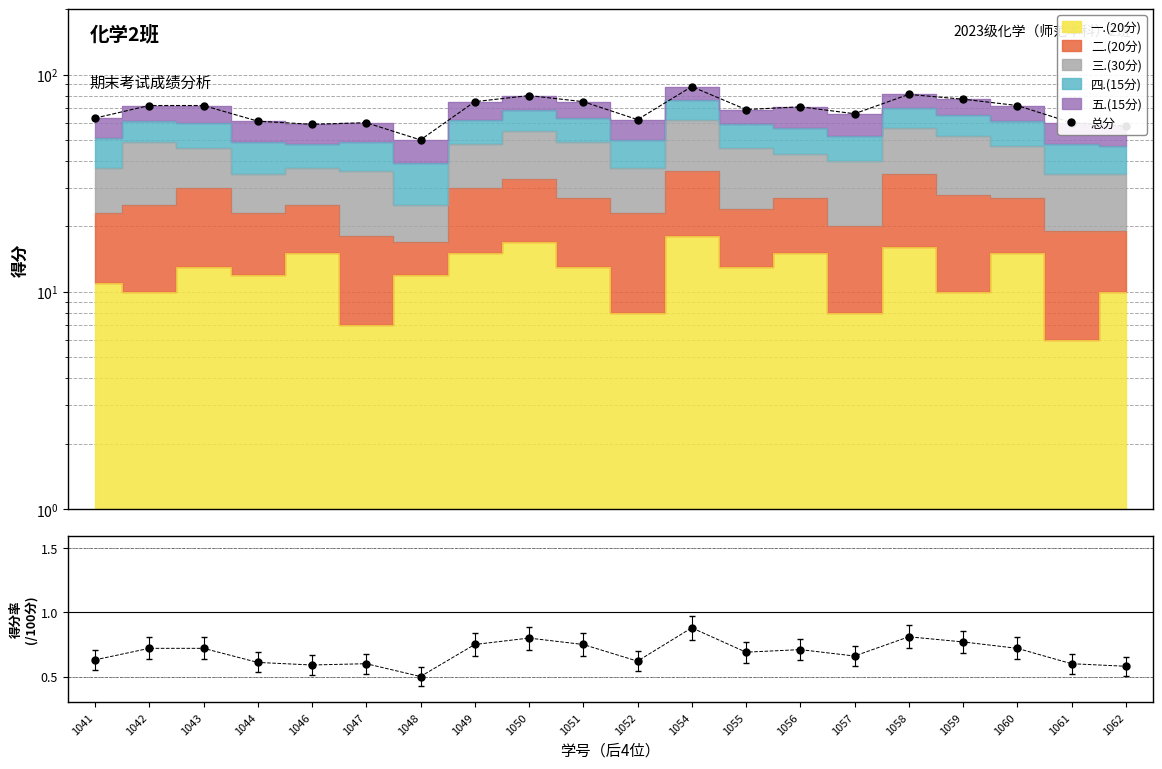

How many data points in 总分 are above 71?

9